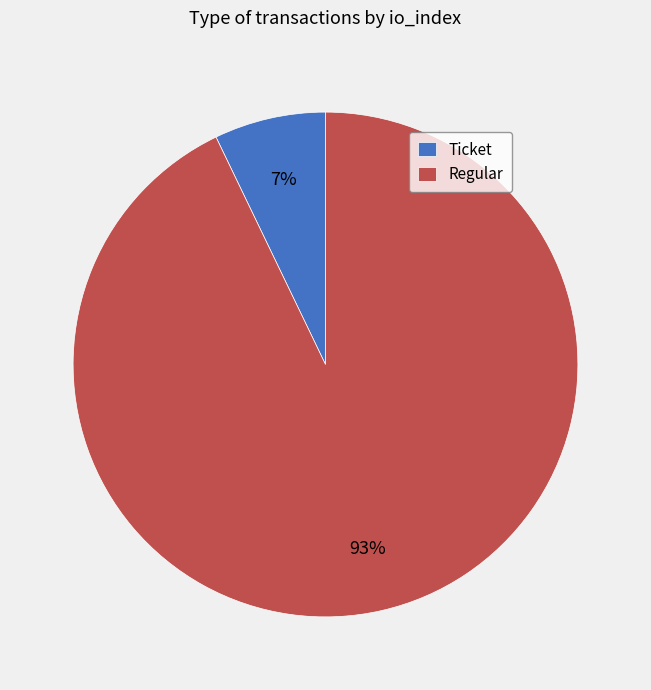

Rank the categories by value from highest to lowest.

Regular, Ticket